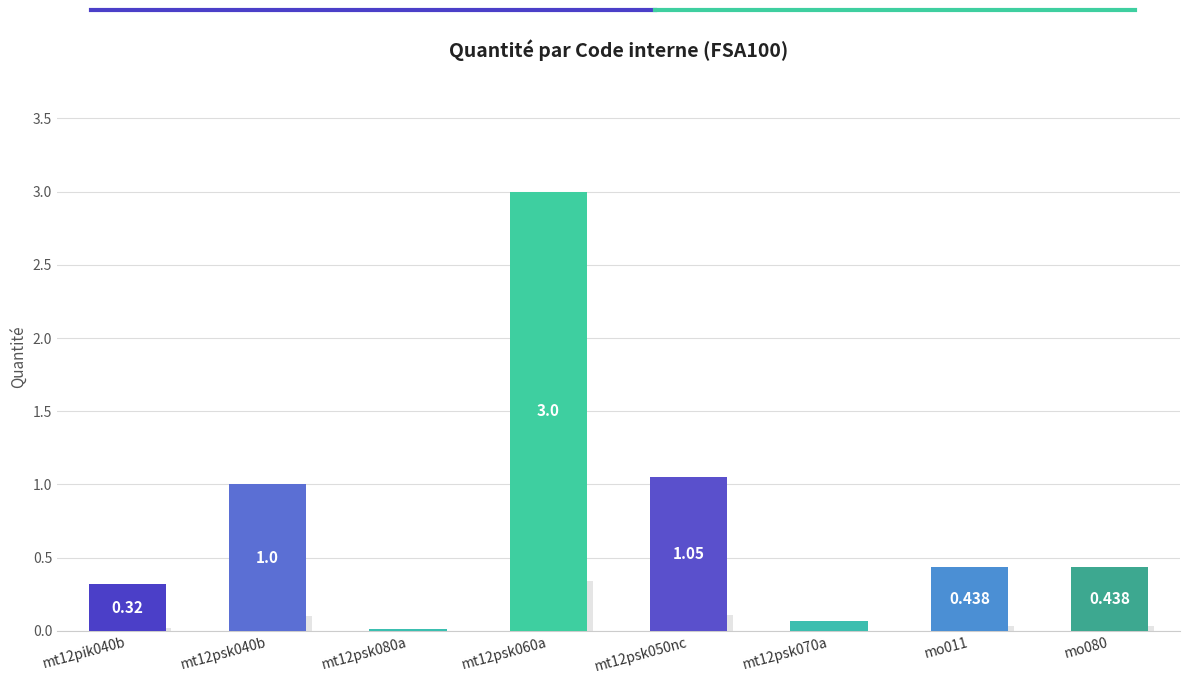

Between mt12psk040b and mt12psk050nc, which is larger?

mt12psk050nc